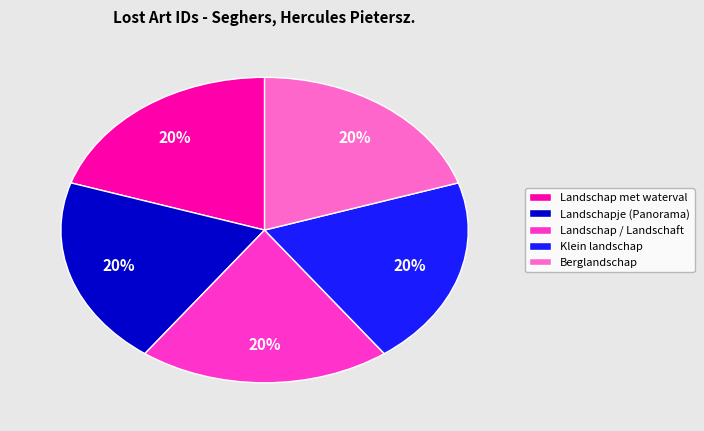

To the nearest percent, what portion does Landschap met waterval represent?

20%